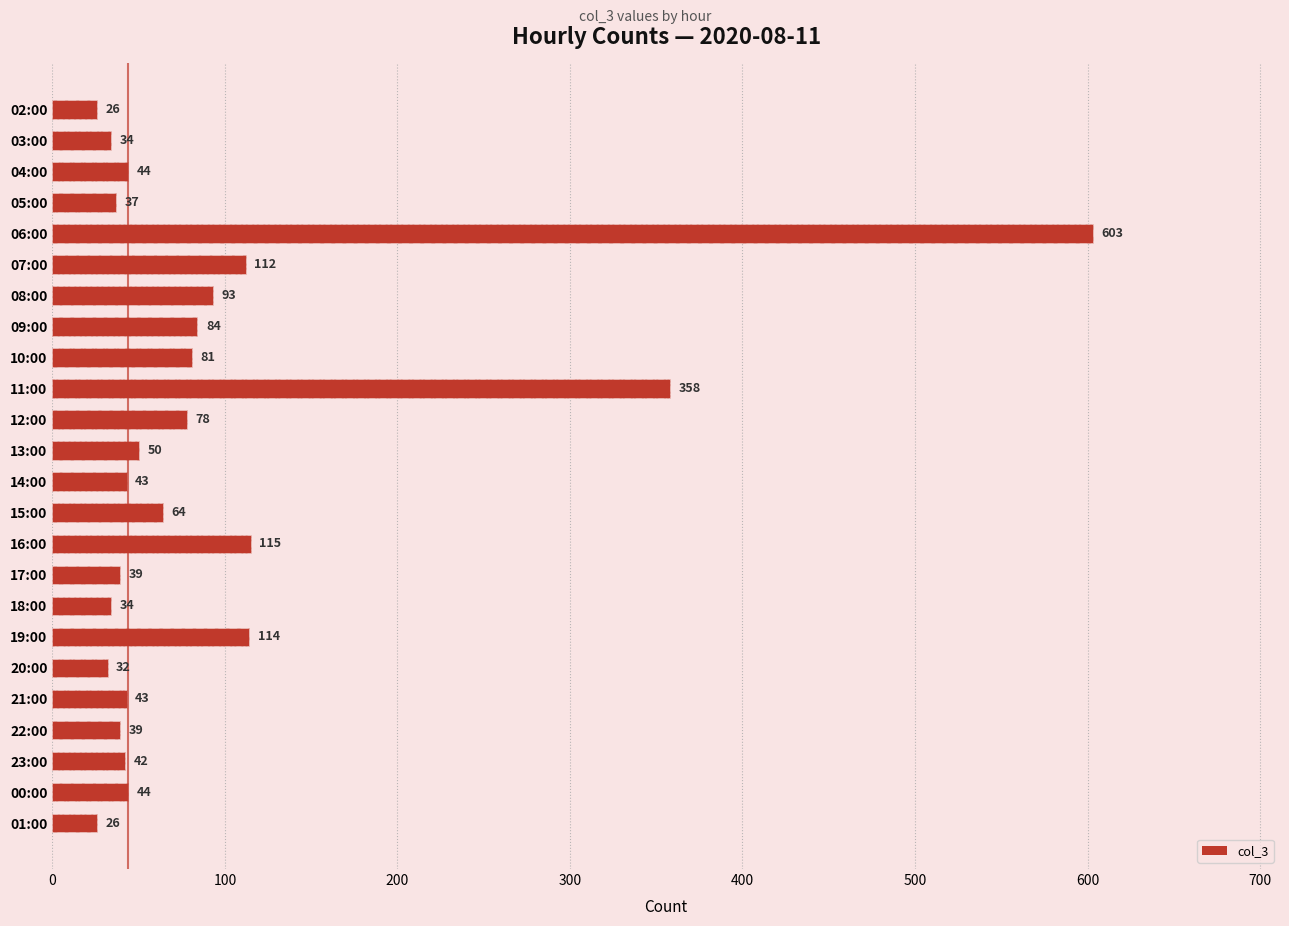

The chart shows a value of 45 at 03:00. True or false?

False